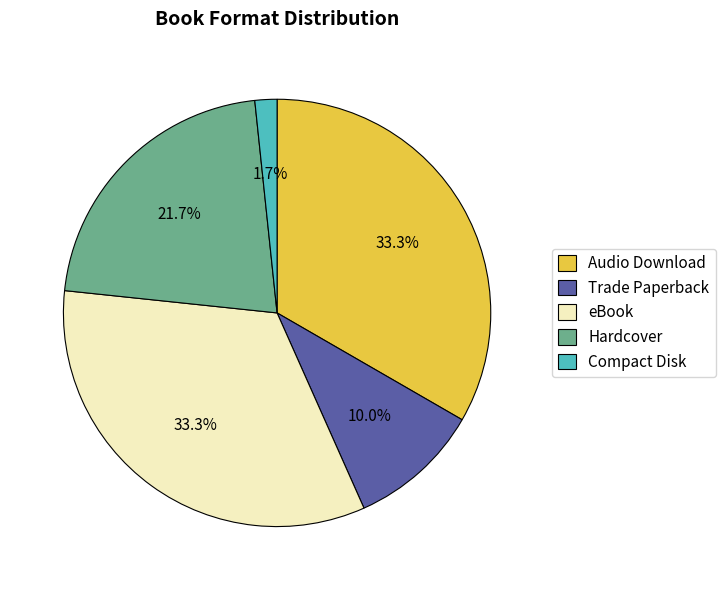

Which category has the smallest portion of the pie?

Compact Disk